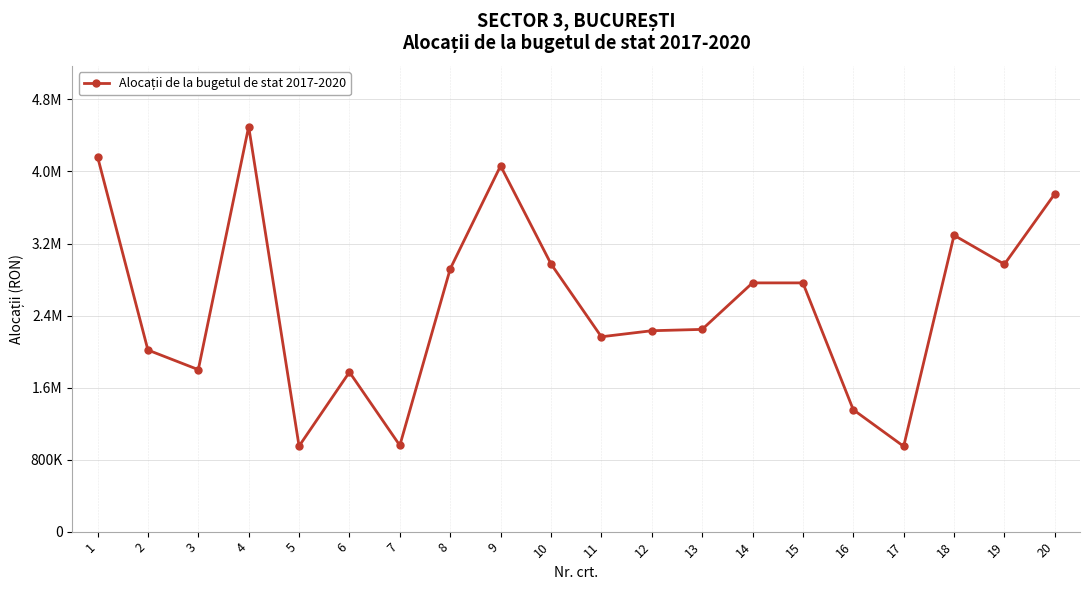

What is the difference between the values at 19 and 15?

206689.3